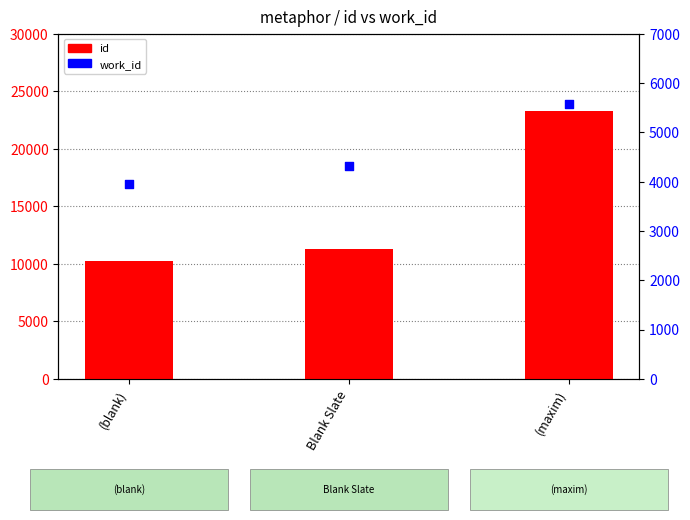

Which series contains the lowest Y value?

work_id